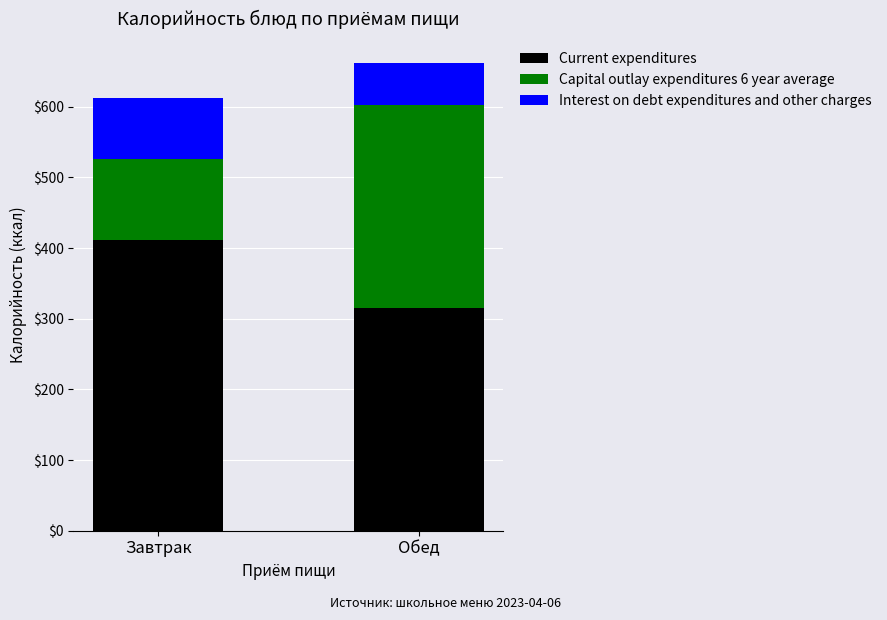

What value does the Current expenditures series have at Обед?

314.6